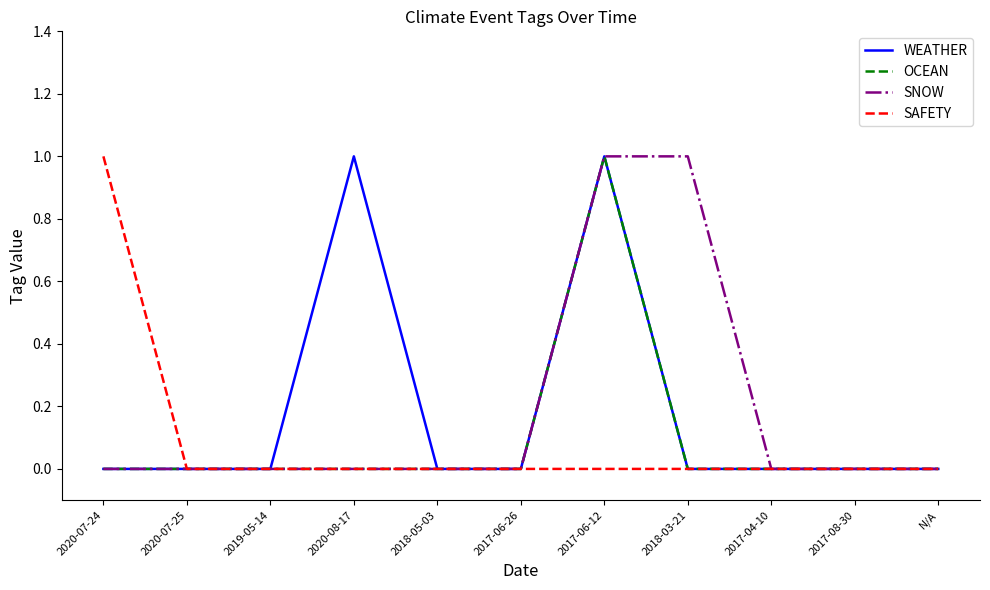

Does the chart display data point markers on the line(s)?

No